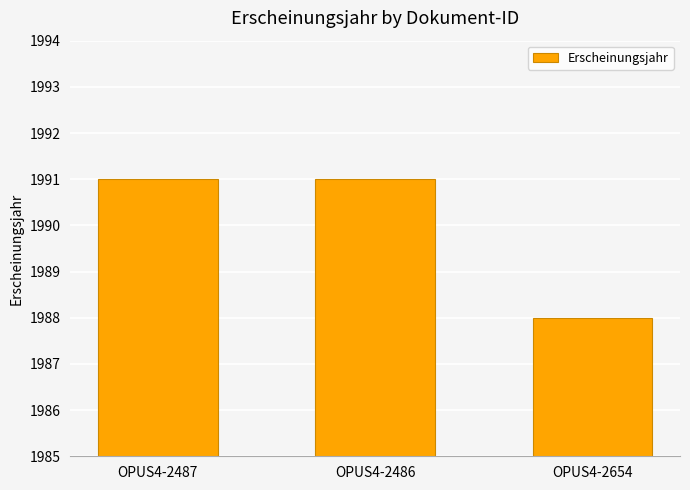

Reading left to right, what are all the values shown in this chart?

1991	1991	1988